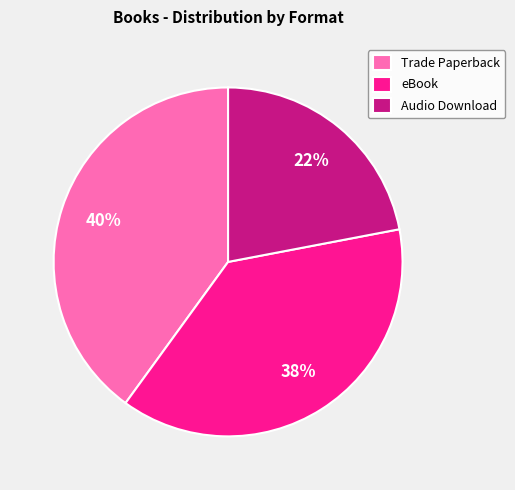

Do Audio Download and eBook together represent more than half of the pie?

Yes